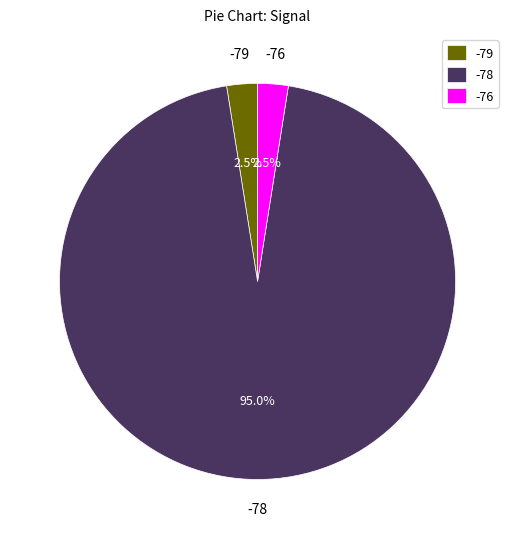

Combined, do -76 and -78 account for over 50%?

Yes